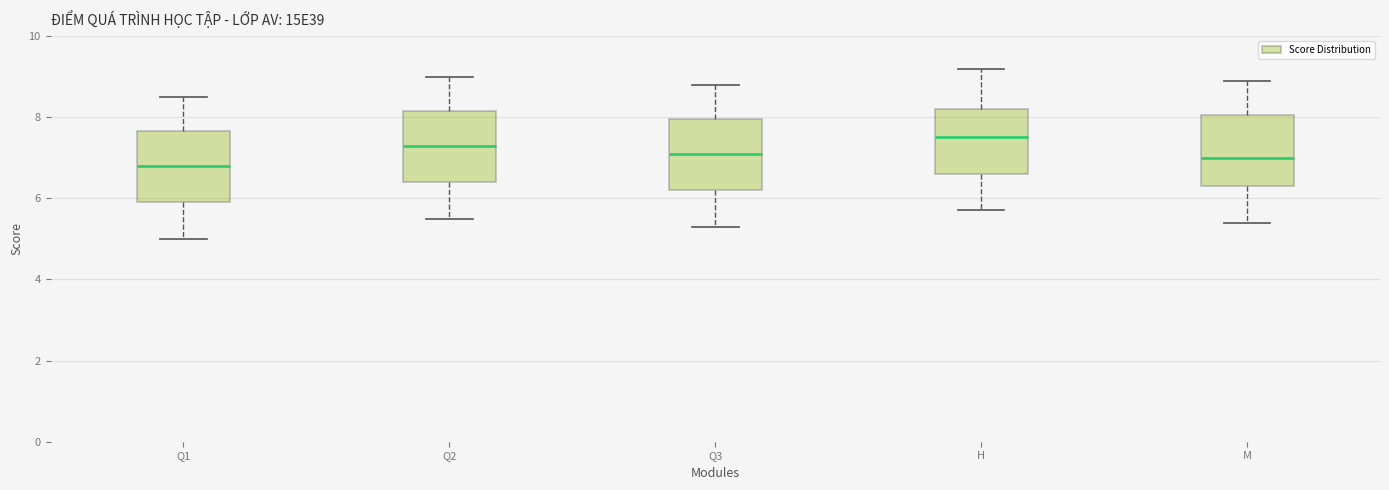

Which box's median line is the highest?

H